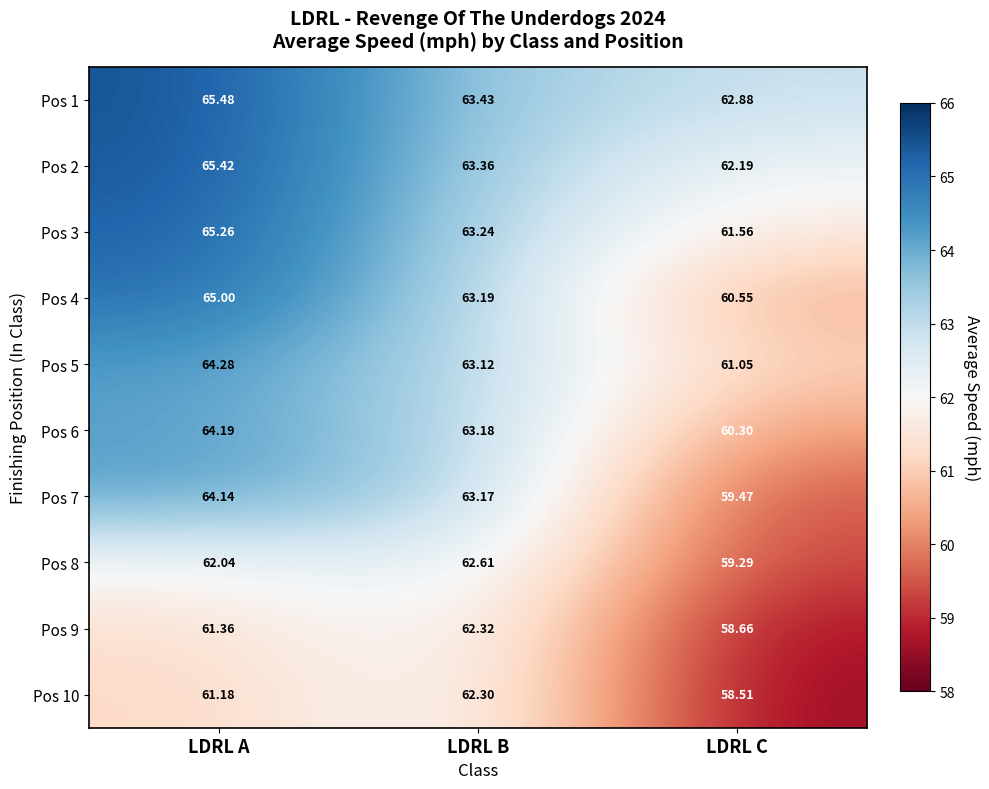

At which category is the sum across all series the highest?

LDRL A